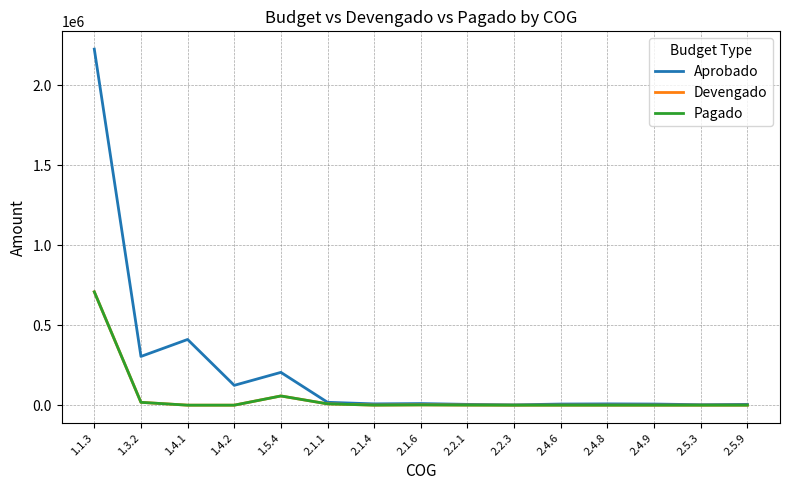

What is the difference between the maximum and minimum values in the Pagado series?

708900.1